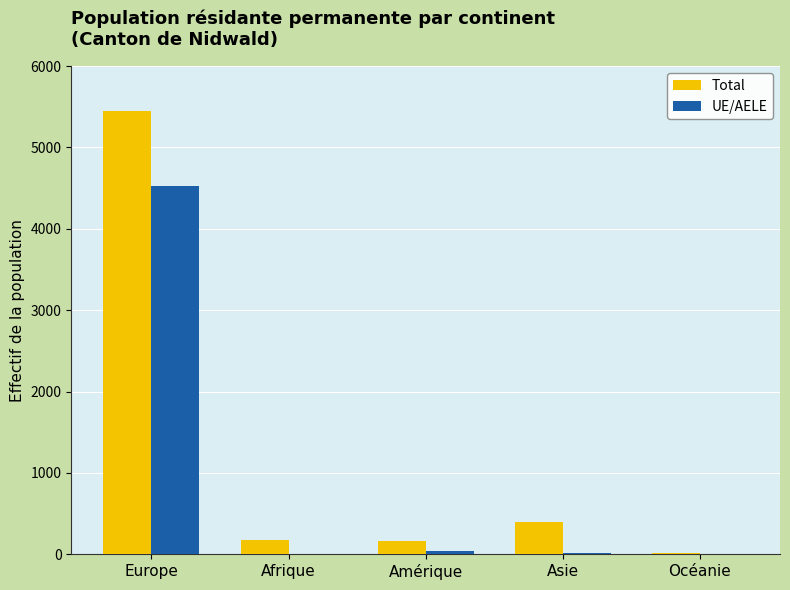

What is the sum of the Total values at Europe and Asie?

5848